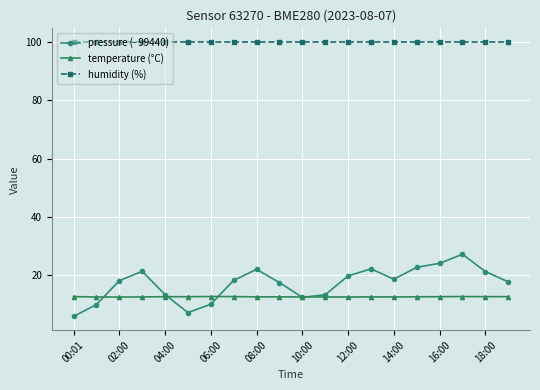

True or false: pressure (- 99440) and humidity (%) intersect in this chart.

False